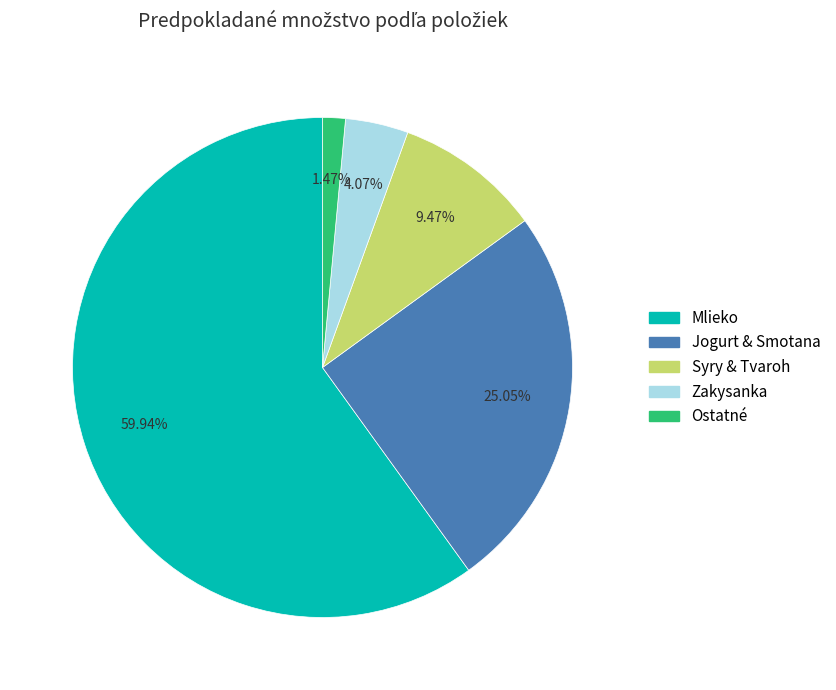

Does any single category account for the majority?

Yes